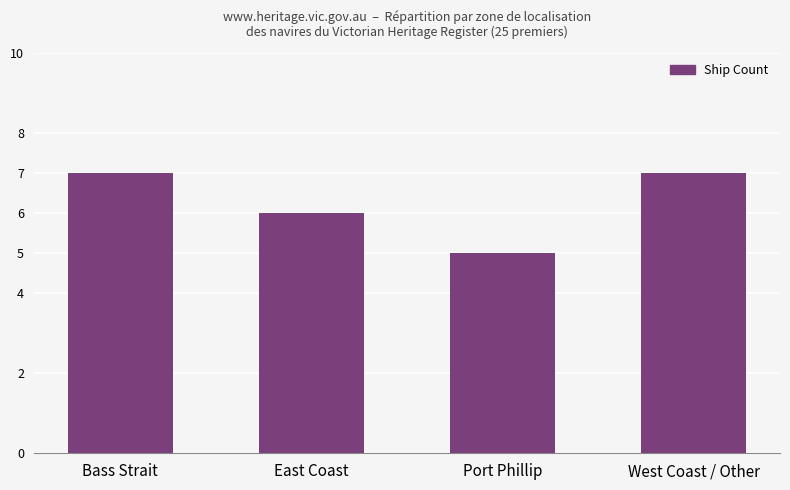

Reading left to right, what are all the values shown in this chart?

7	6	5	7